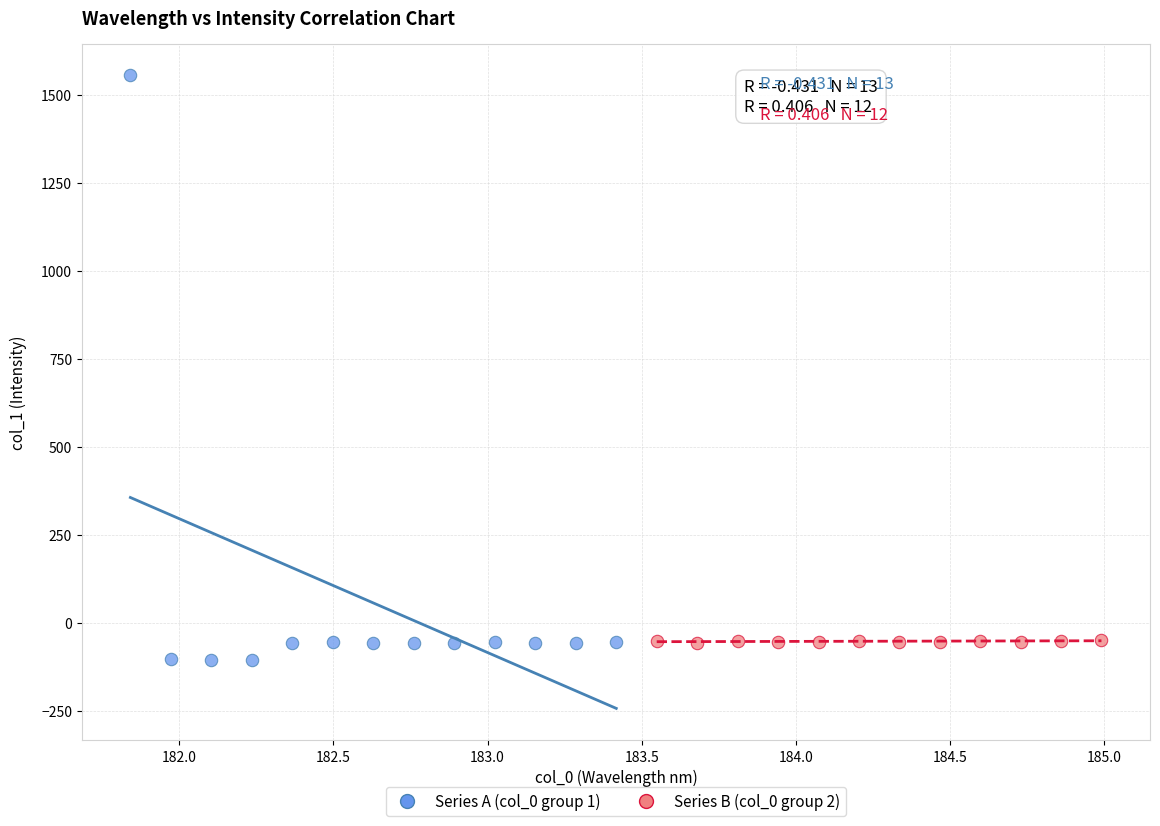

Which series reaches the minimum Y coordinate?

Series A (col_0 group 1)